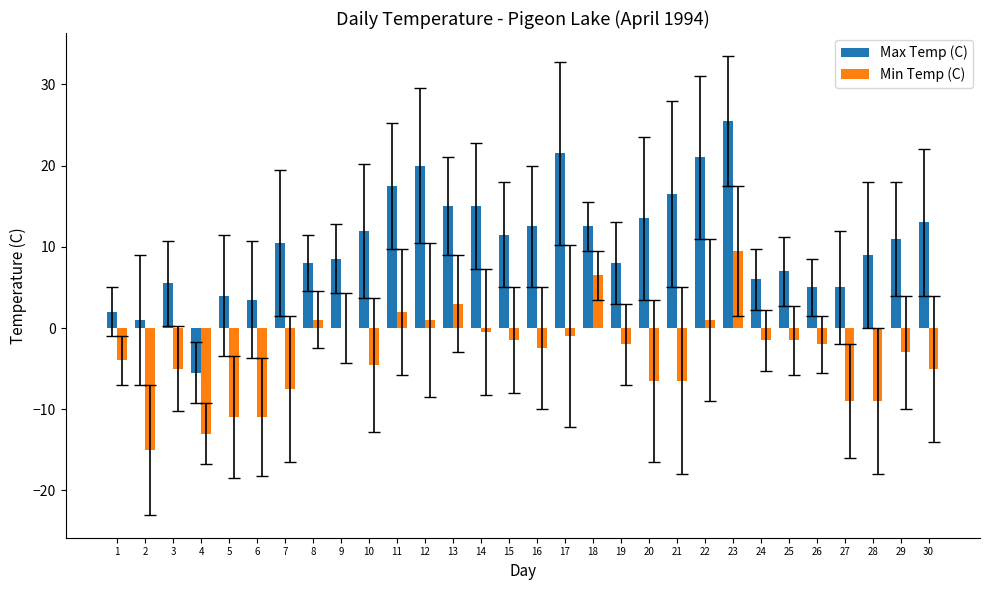

How many positive values does the Max Temp (C) series have?

29